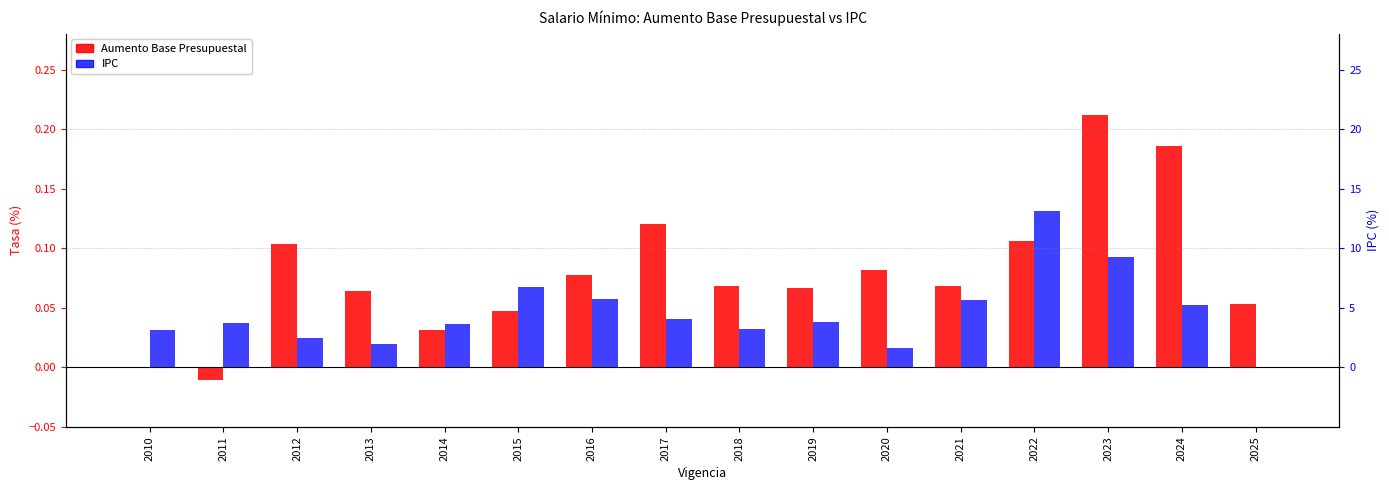

What is the total value across all series at 2013?

0.1